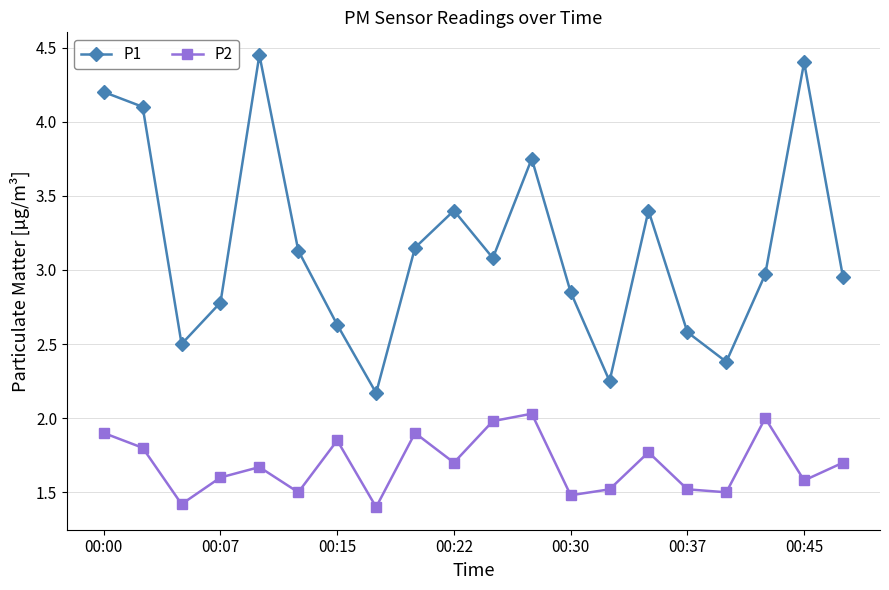

Which series has the widest spread of values?

P1